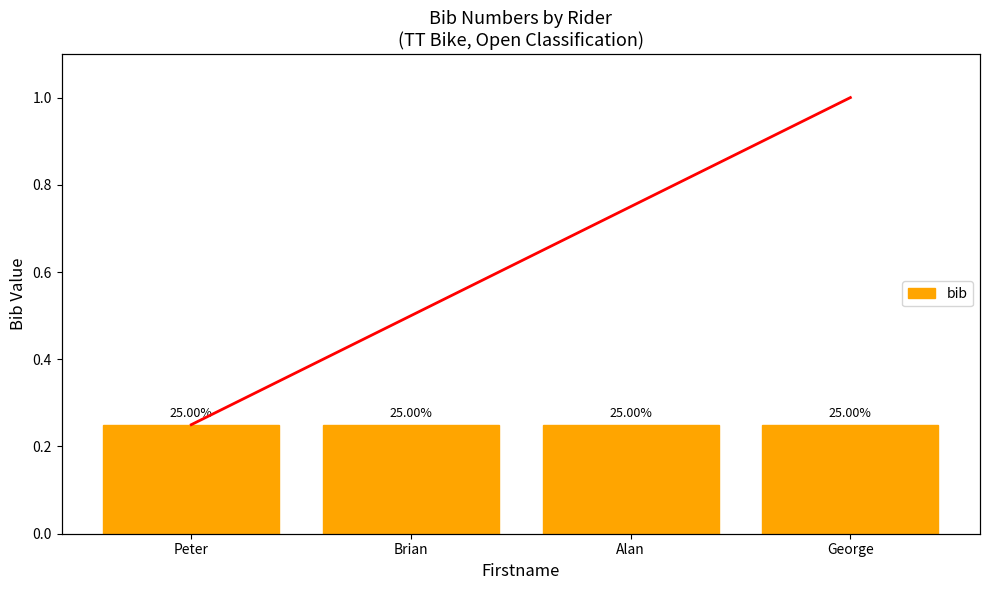

Reading left to right, transcribe all the data shown in this chart.

bib: Peter=0.2	Brian=0.2	Alan=0.2	George=0.2
Cumulative: Peter=0.2	Brian=0.5	Alan=0.8	George=1.0